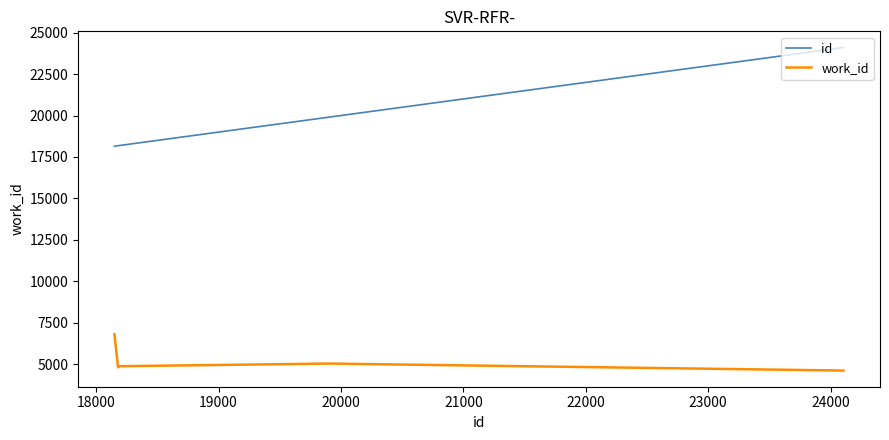

Rank the series by their average value, from lowest to highest.

work_id, id